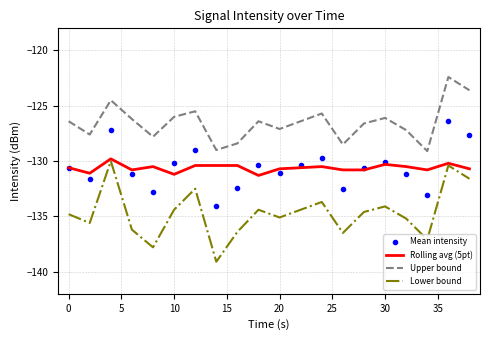

Which series has the largest total across all categories?

Upper bound